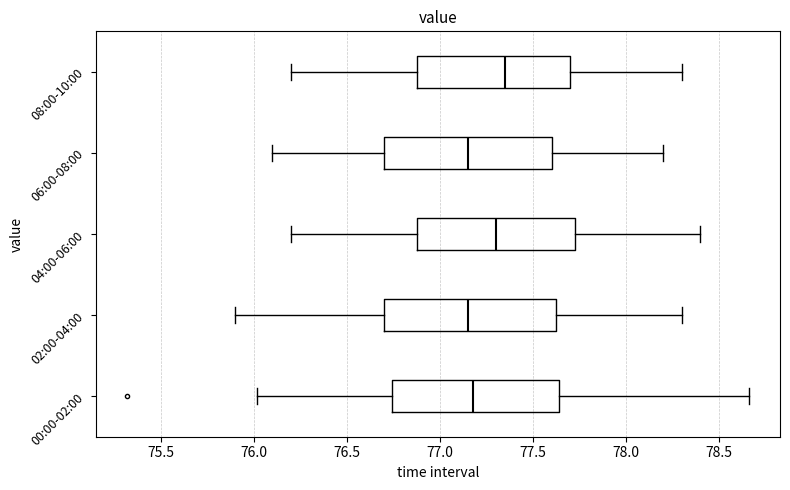

Reading bottom to top, read every box against the x-axis: the position of its median line, the range the box covers, and the ends of its whiskers. The values are not printed on the chart, so give them approximately, as read against the axis.

00:00-02:00: median 77.20, box 76.75 to 77.65, whiskers 76.00 to 78.65
02:00-04:00: median 77.15, box 76.70 to 77.65, whiskers 75.90 to 78.30
04:00-06:00: median 77.30, box 76.90 to 77.75, whiskers 76.20 to 78.40
06:00-08:00: median 77.15, box 76.70 to 77.60, whiskers 76.10 to 78.20
08:00-10:00: median 77.35, box 76.90 to 77.70, whiskers 76.20 to 78.30